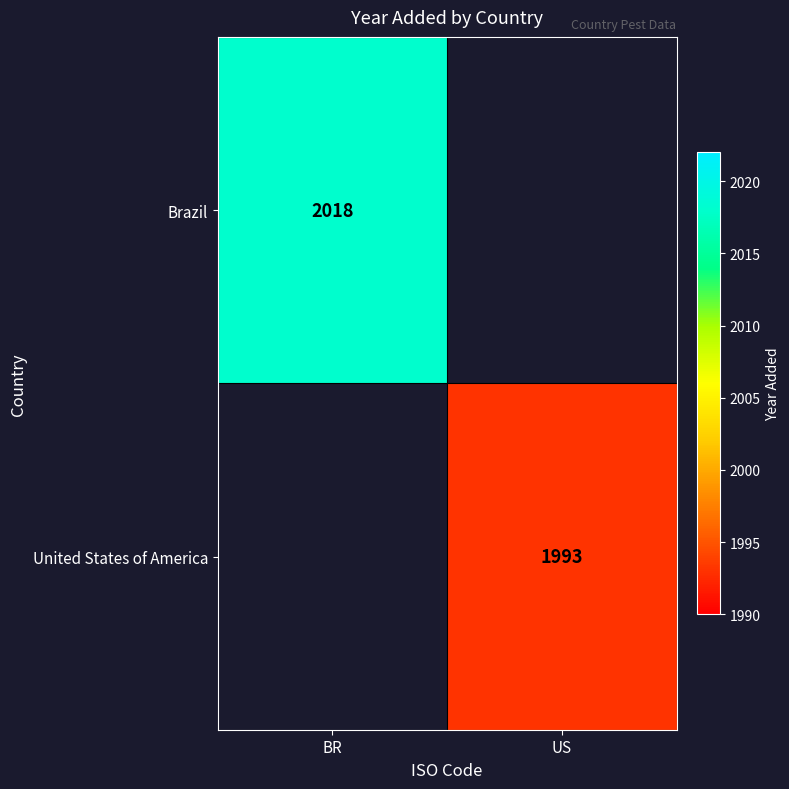

What is the smallest value displayed?

1993.0